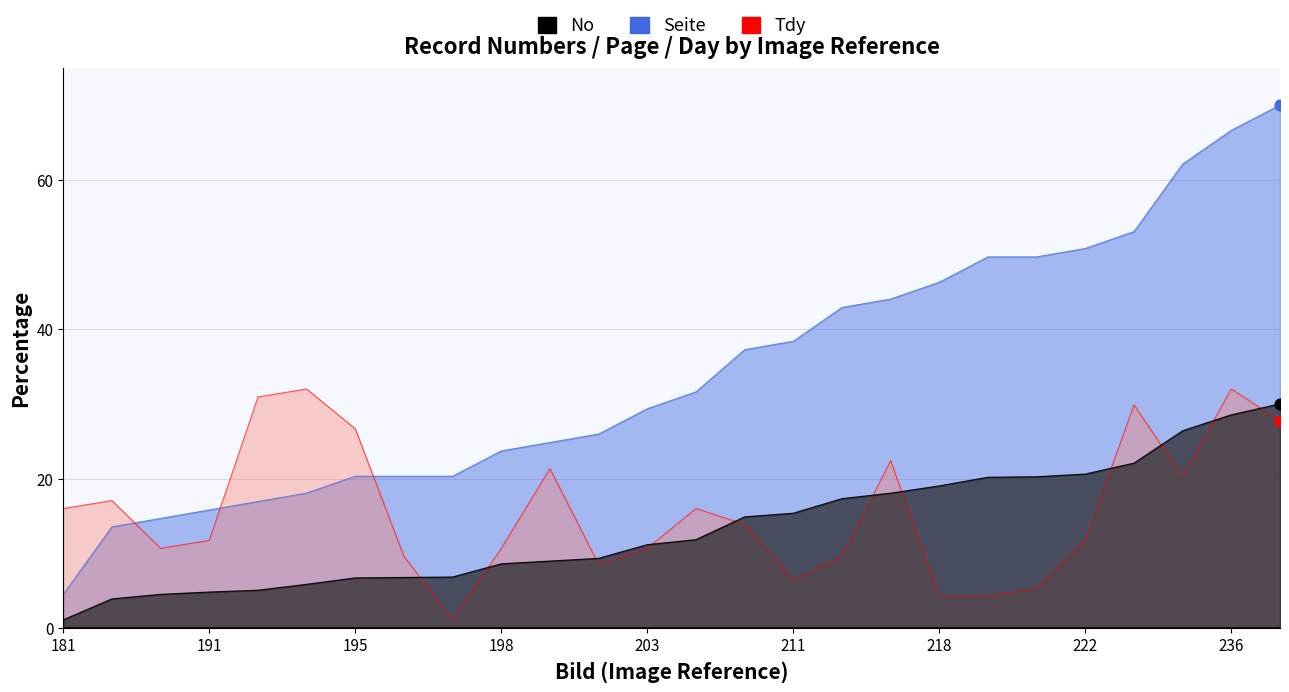

Which series reaches the maximum Y coordinate?

Seite